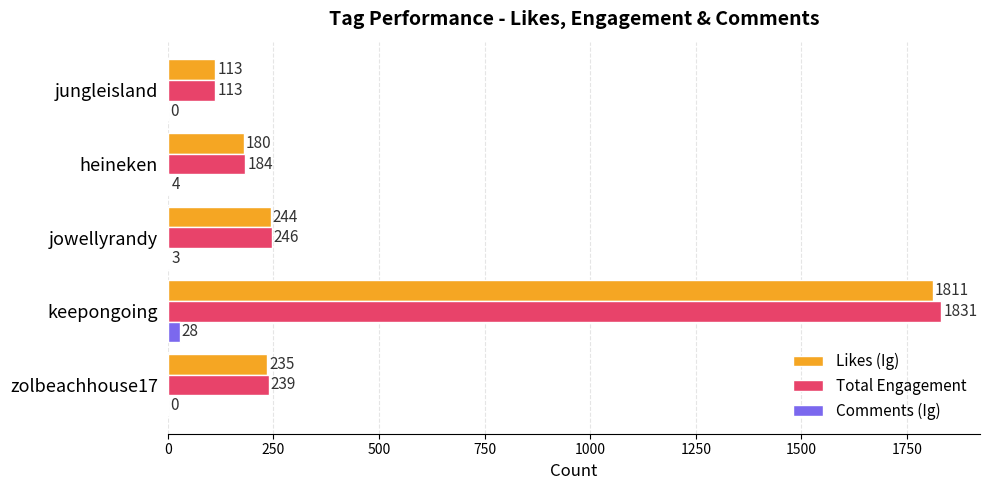

What value does the Likes (Ig) series have at heineken, to the nearest 10?

180